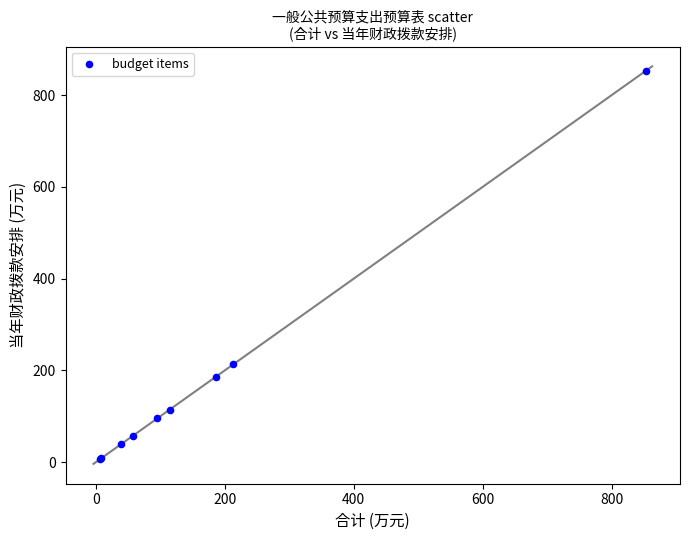

What Y value in the scatter plot is closest to 429?

213.1